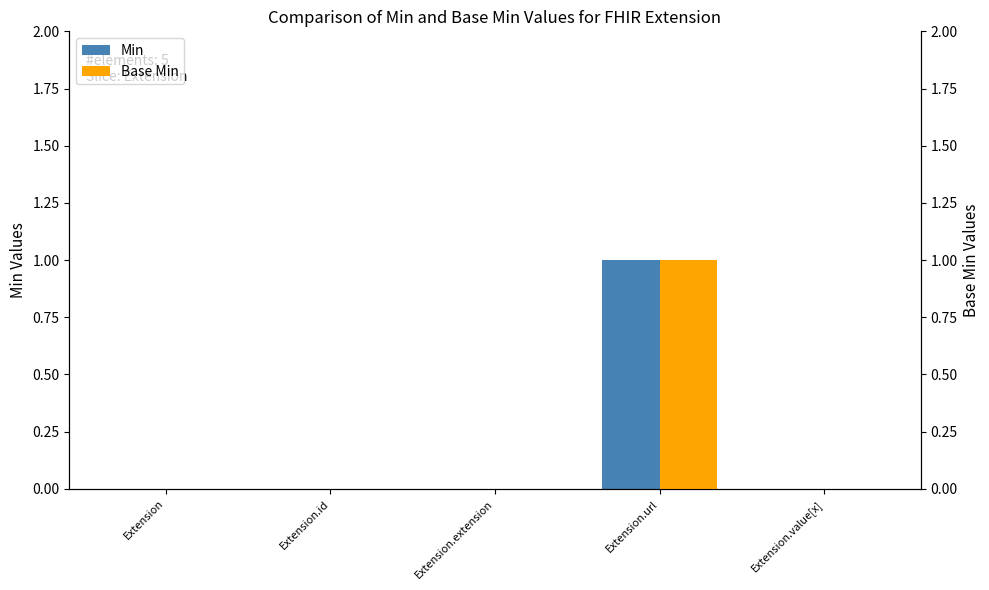

Which series has the largest total across all categories?

Min